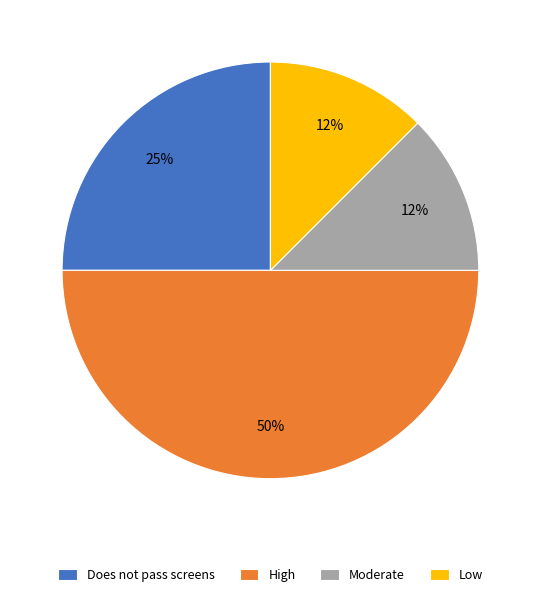

How many slices are in this pie chart?

4